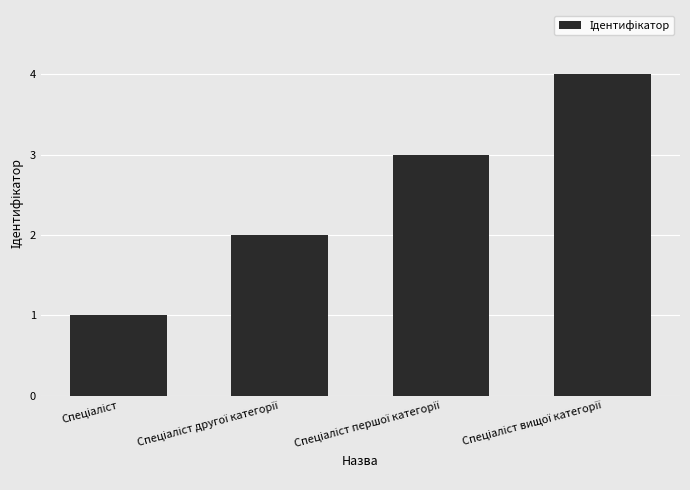

What is the sum of all values?

10